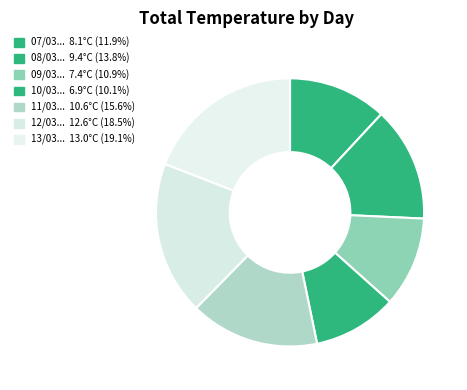

How many segments does this pie chart have?

7